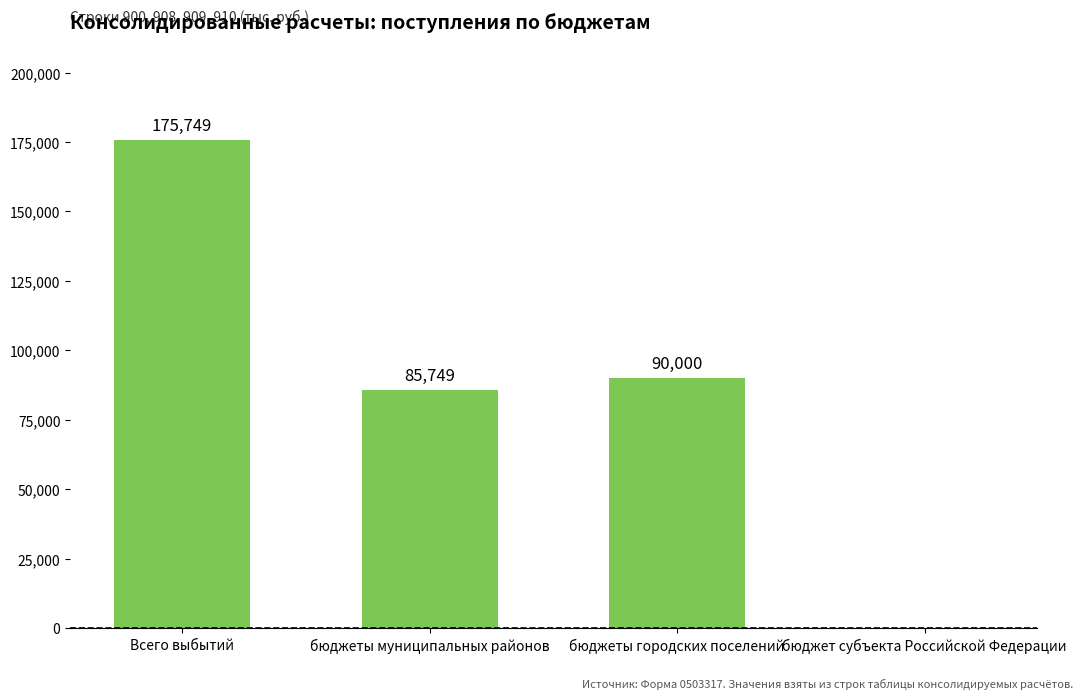

What is the approximate value at бюджеты городских поселений, to the nearest 100?

90000